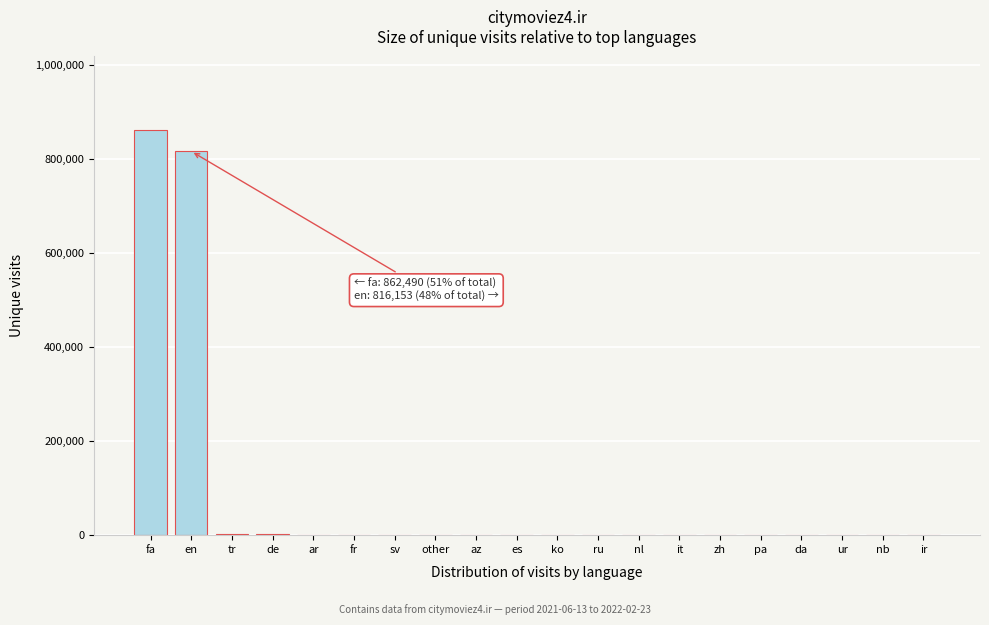

At which category does the chart reach its peak across all series?

fa